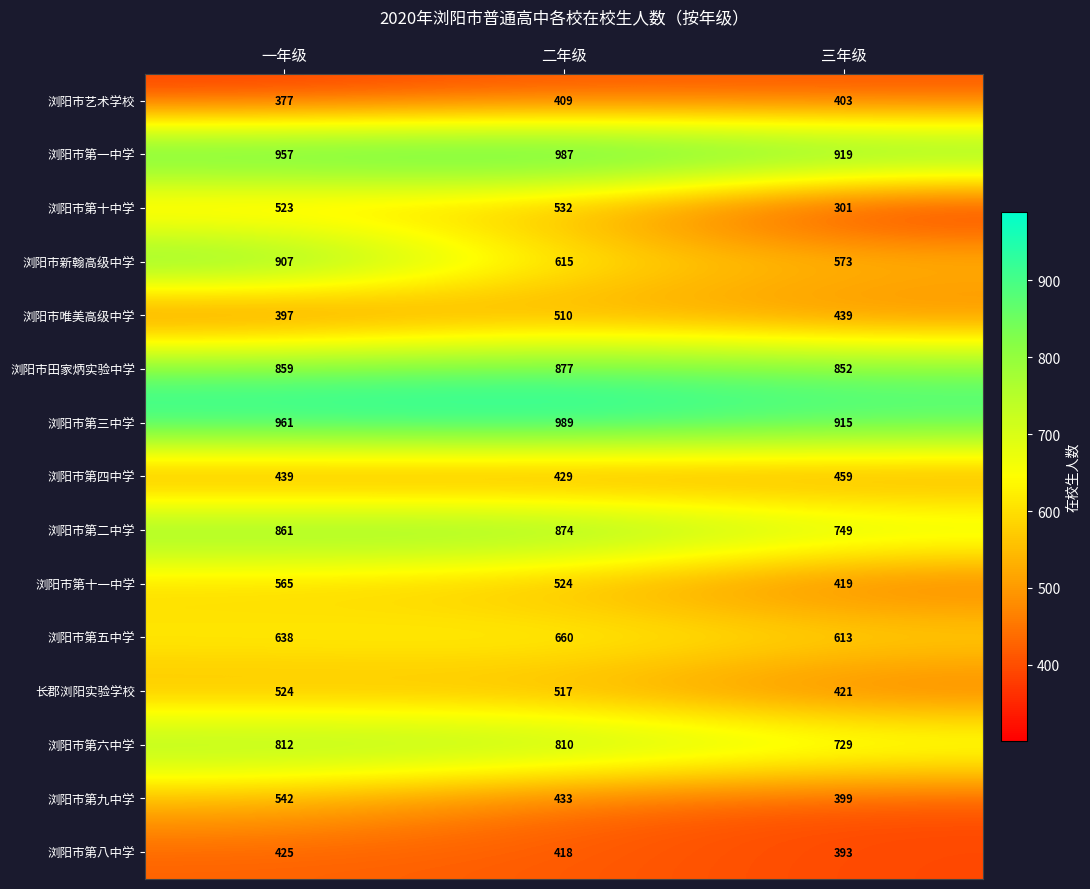

What is the sum of the 浏阳市田家炳实验中学 values at 二年级 and 三年级?

1729